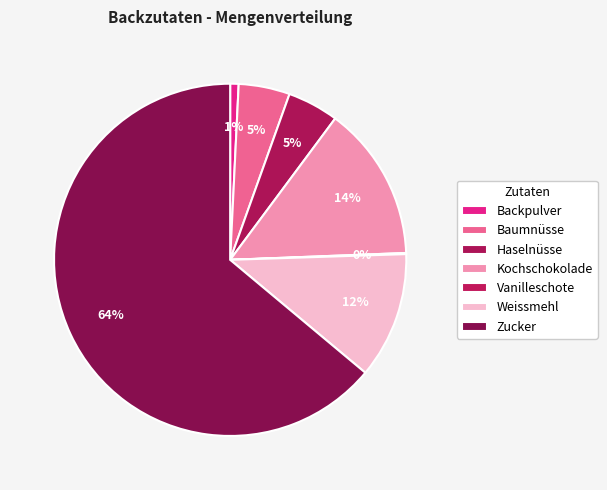

To the nearest percent, what is the difference between the Zucker and Vanilleschote slice percentages?

64%